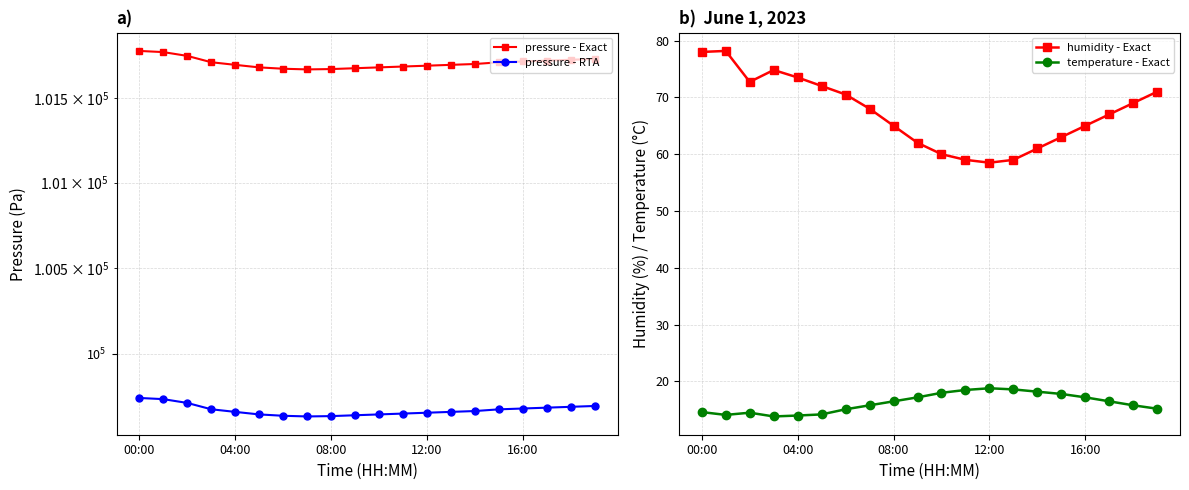

The temperature - Exact series shows 14.6 at 00:00. True or false?

True